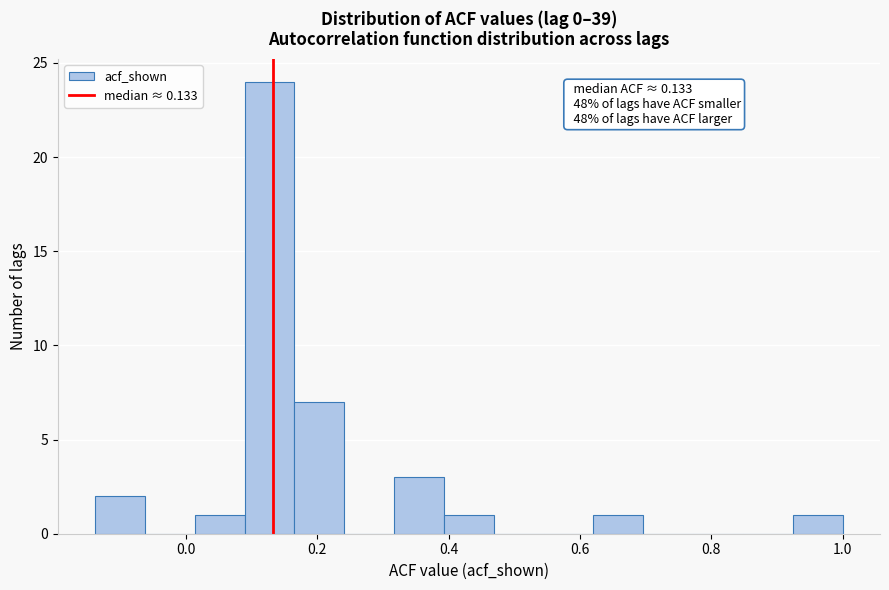

Around what value on the x-axis is the tallest bar? Give the approximate position of its centre, as read against the axis.

0.12